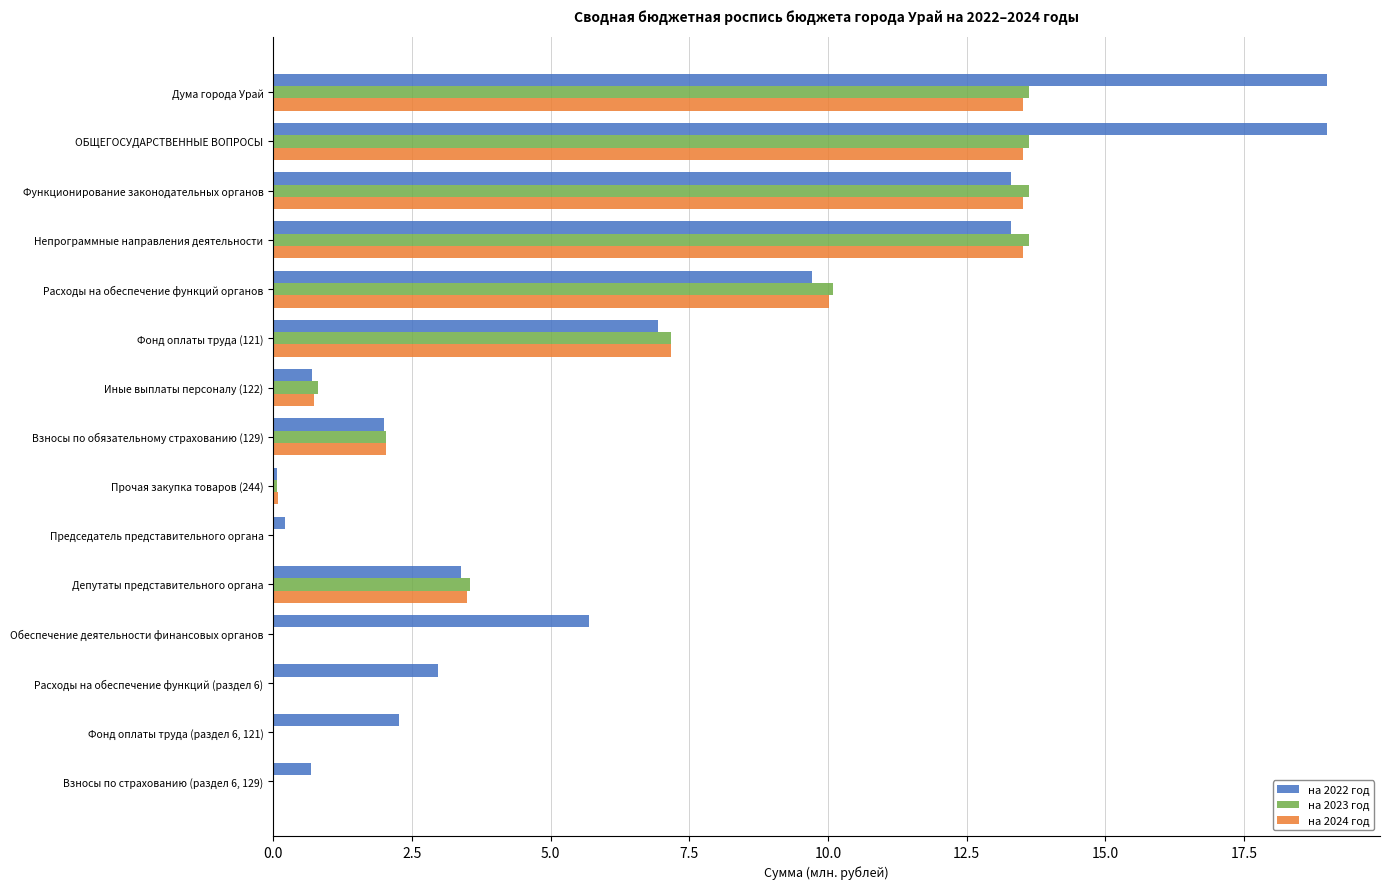

What is the total value across all series at Иные выплаты персоналу (122)?

2.3